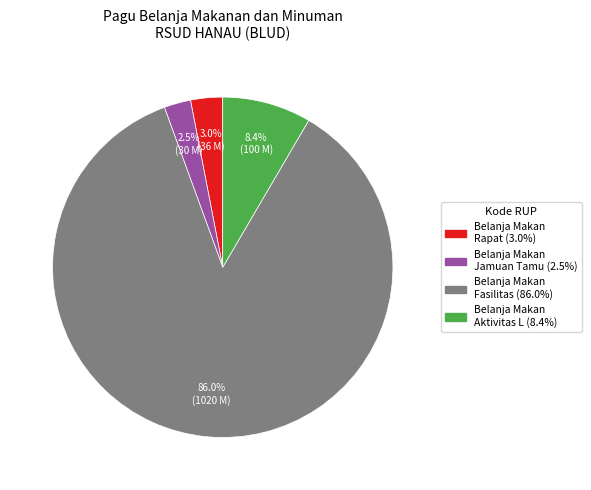

How many slices are in this pie chart?

4